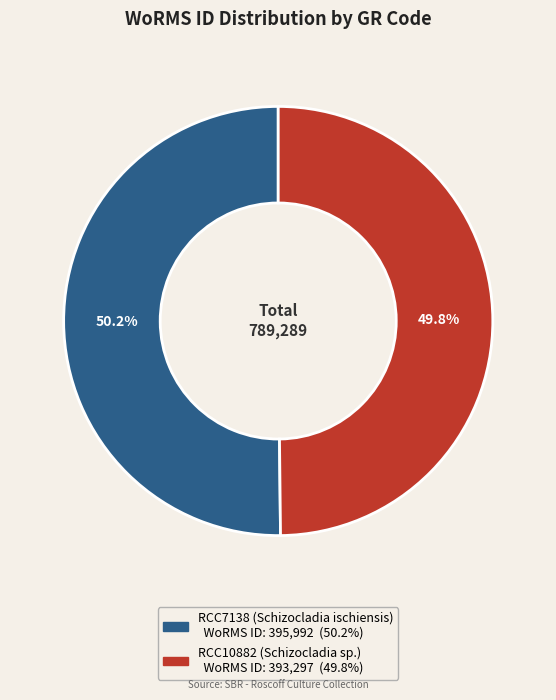

Approximately how many times larger is the value at RCC10882 (Schizocladia sp.) compared to RCC7138 (Schizocladia ischiensis)?

1.0